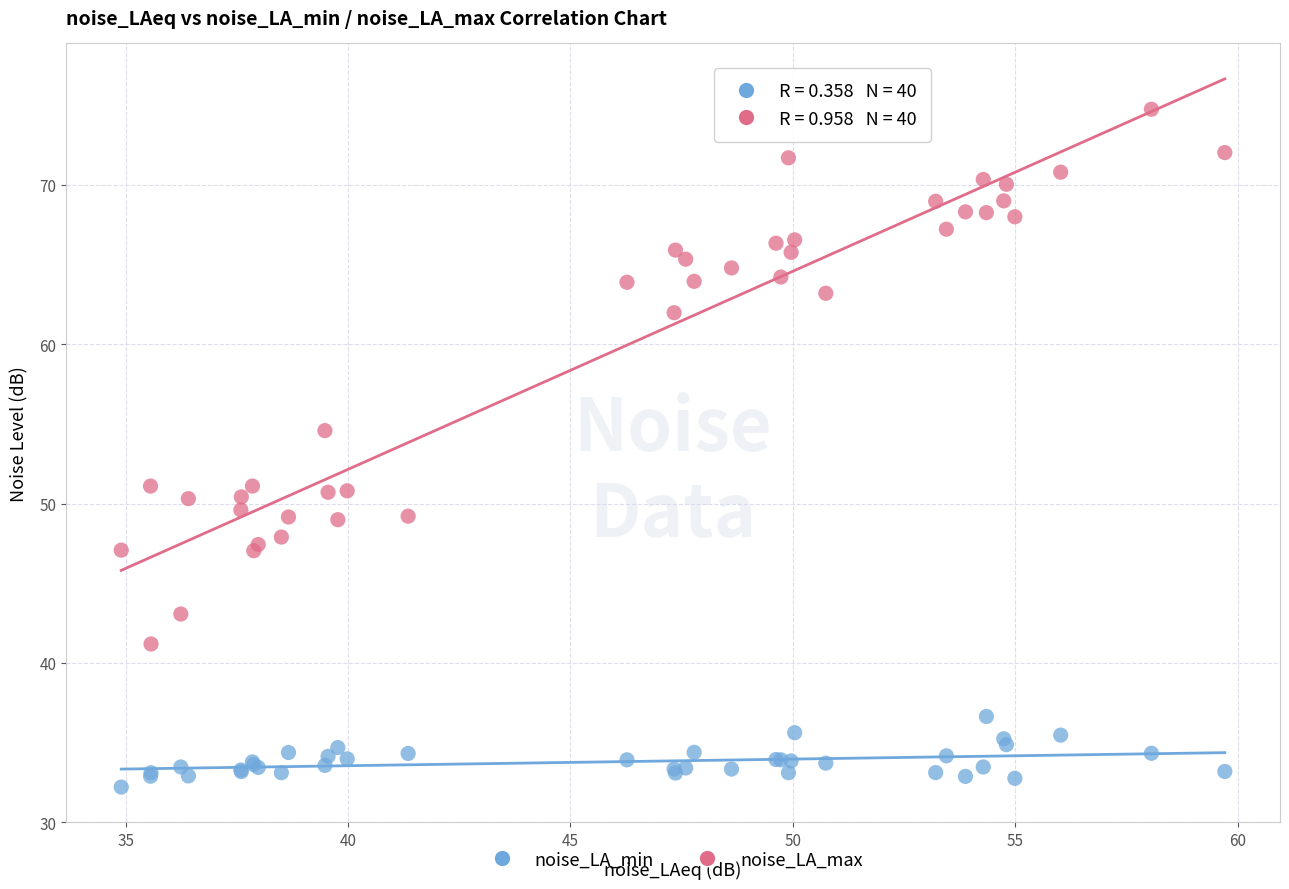

Which series reaches the maximum Y coordinate?

noise_LA_max